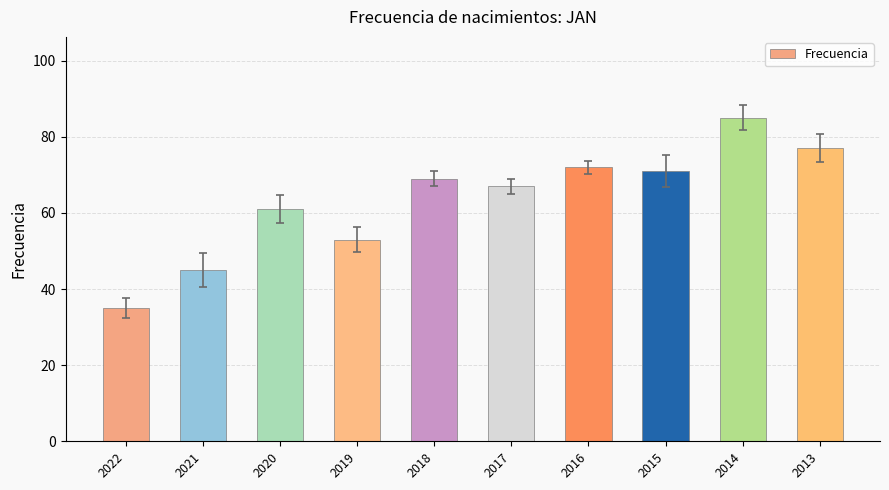

What is the average value?

64